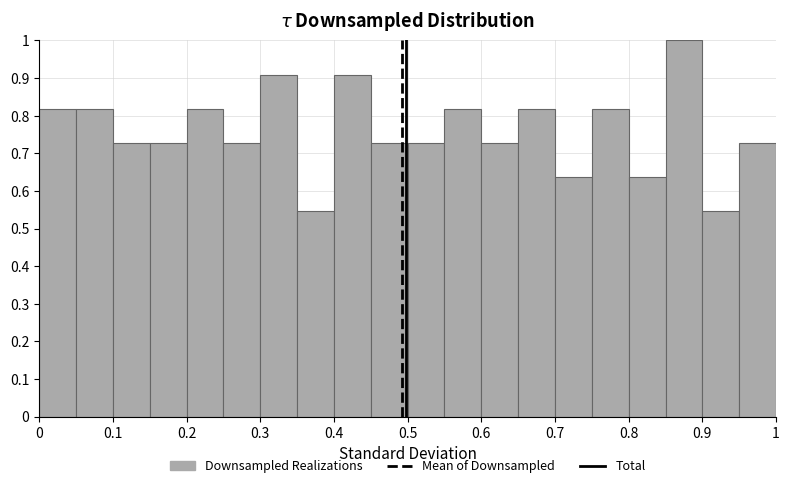

Reading left to right, list every bar in this chart as the range it spans on the x-axis followed by its height. The values are not printed on the chart, so give them approximately, as read against the axis.

0.00 to 0.05: 0.82
0.05 to 0.10: 0.82
0.10 to 0.15: 0.73
0.15 to 0.20: 0.73
0.20 to 0.25: 0.82
0.25 to 0.30: 0.73
0.30 to 0.35: 0.91
0.35 to 0.40: 0.55
0.40 to 0.45: 0.91
0.45 to 0.50: 0.73
0.50 to 0.55: 0.73
0.55 to 0.60: 0.82
0.60 to 0.65: 0.73
0.65 to 0.70: 0.82
0.70 to 0.75: 0.64
0.75 to 0.80: 0.82
0.80 to 0.85: 0.64
0.85 to 0.90: 1.00
0.90 to 0.95: 0.55
0.95 to 1.00: 0.73